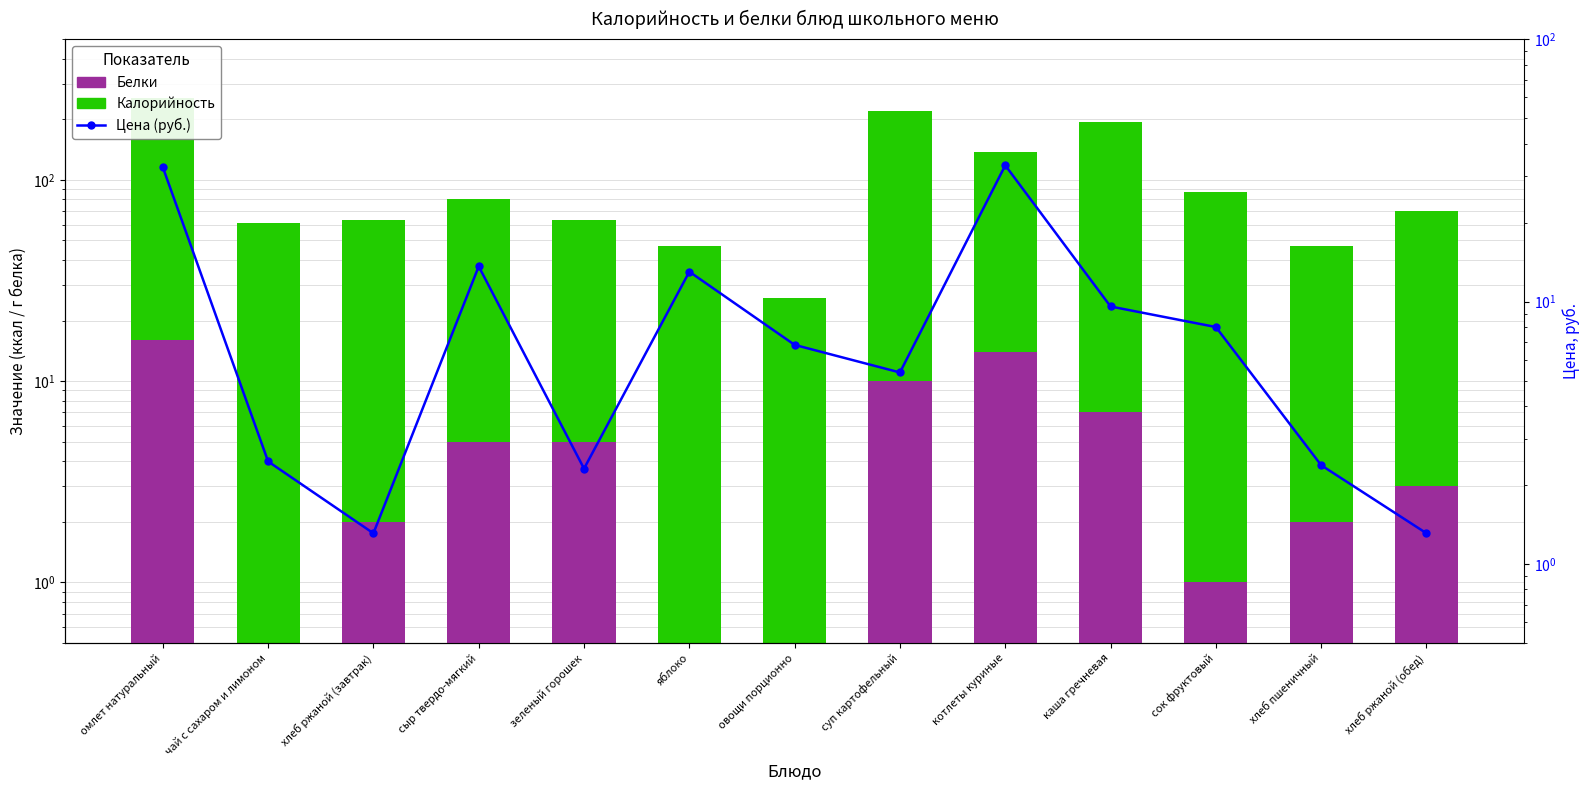

The value of Цена (руб.) at сок фруктовый is 11.0. True or false?

False